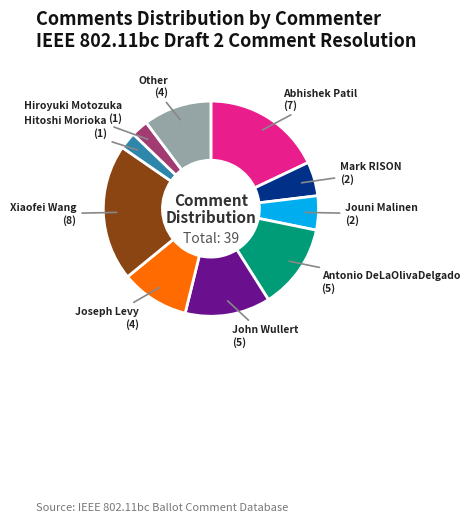

Count the number of slices in the pie.

10